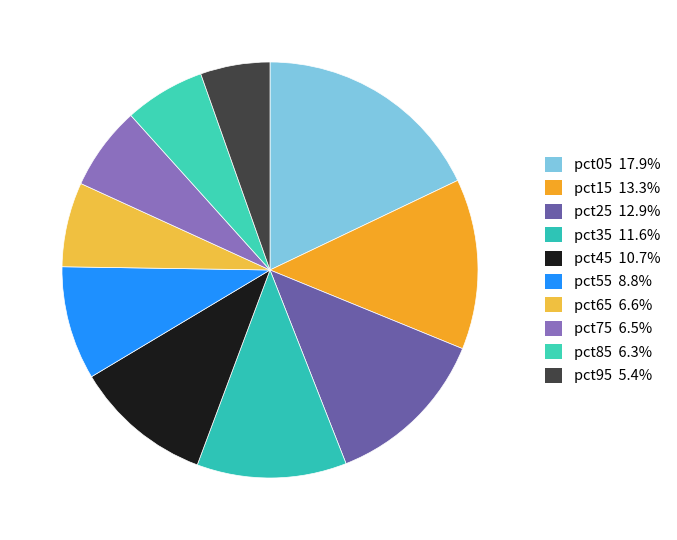

How many segments does this pie chart have?

10